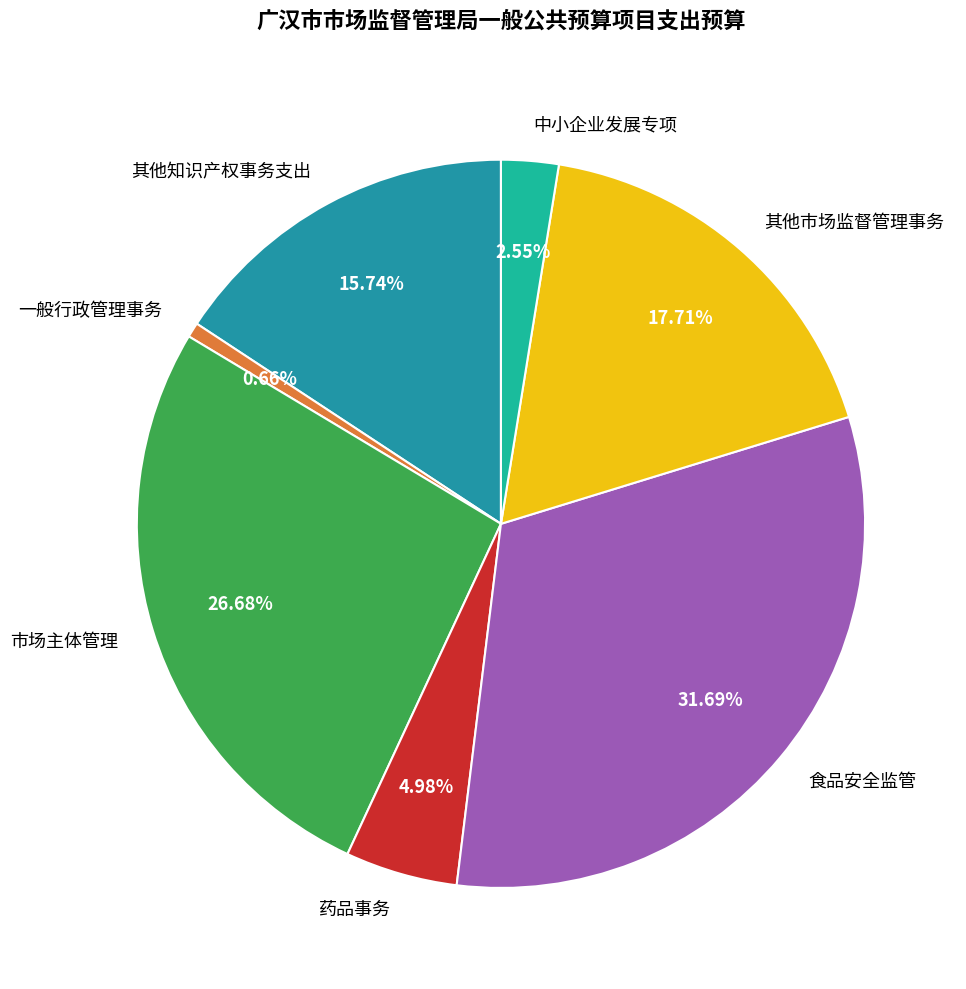

What portion of the pie excludes 一般行政管理事务?

99.3%